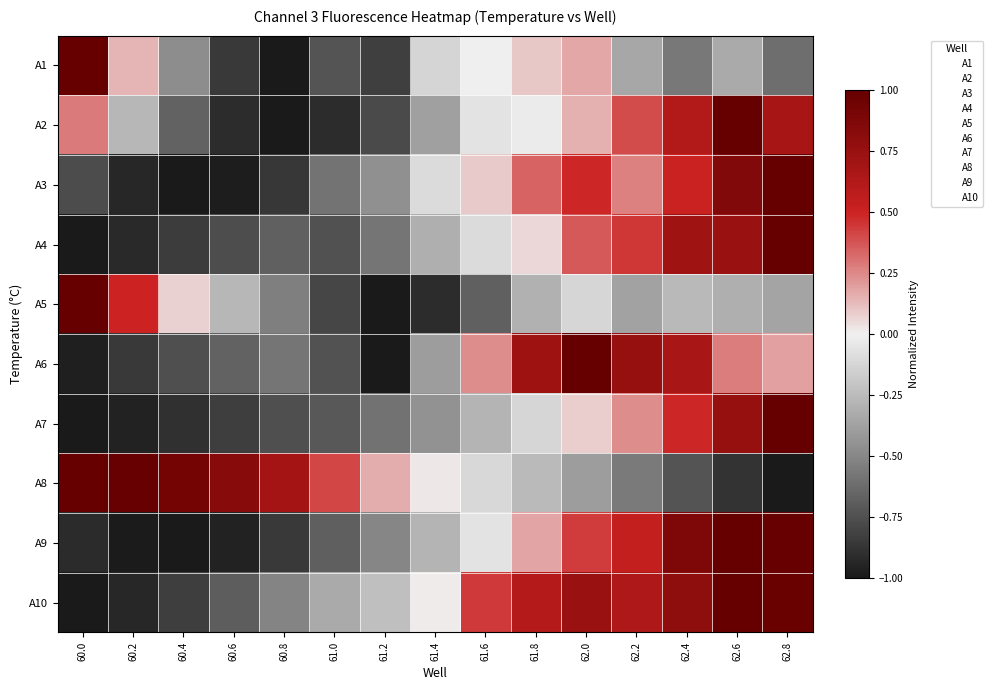

Between 61.0 and 62.8, which is larger?

62.8